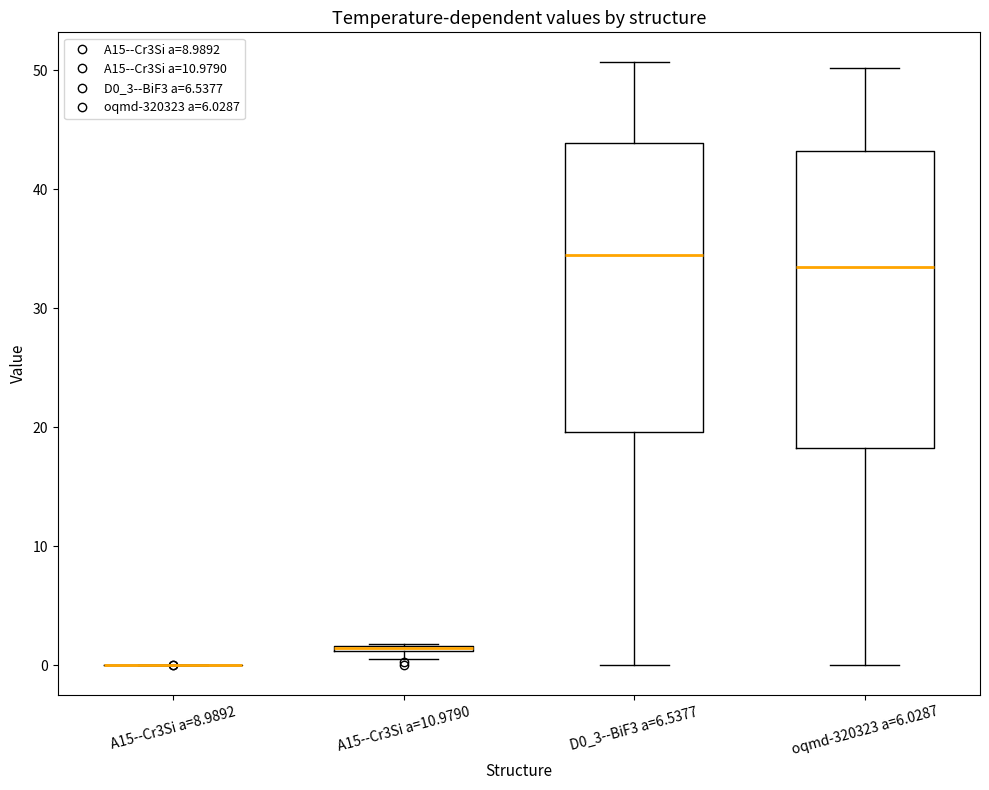

Where is the lower edge of the box for A15--Cr3Si a=10.9790 on the y-axis? The values are not printed on the chart, so give them approximately, as read against the axis.

1